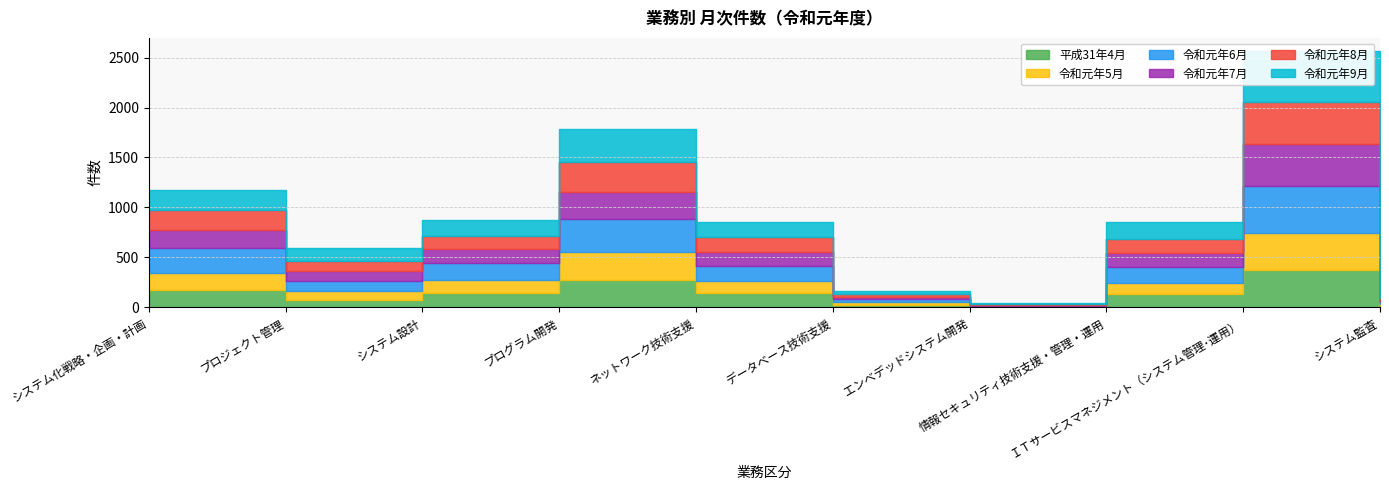

Between システム監査 and ＩＴサービスマネジメント（システム管理･運用）, which is larger?

ＩＴサービスマネジメント（システム管理･運用）